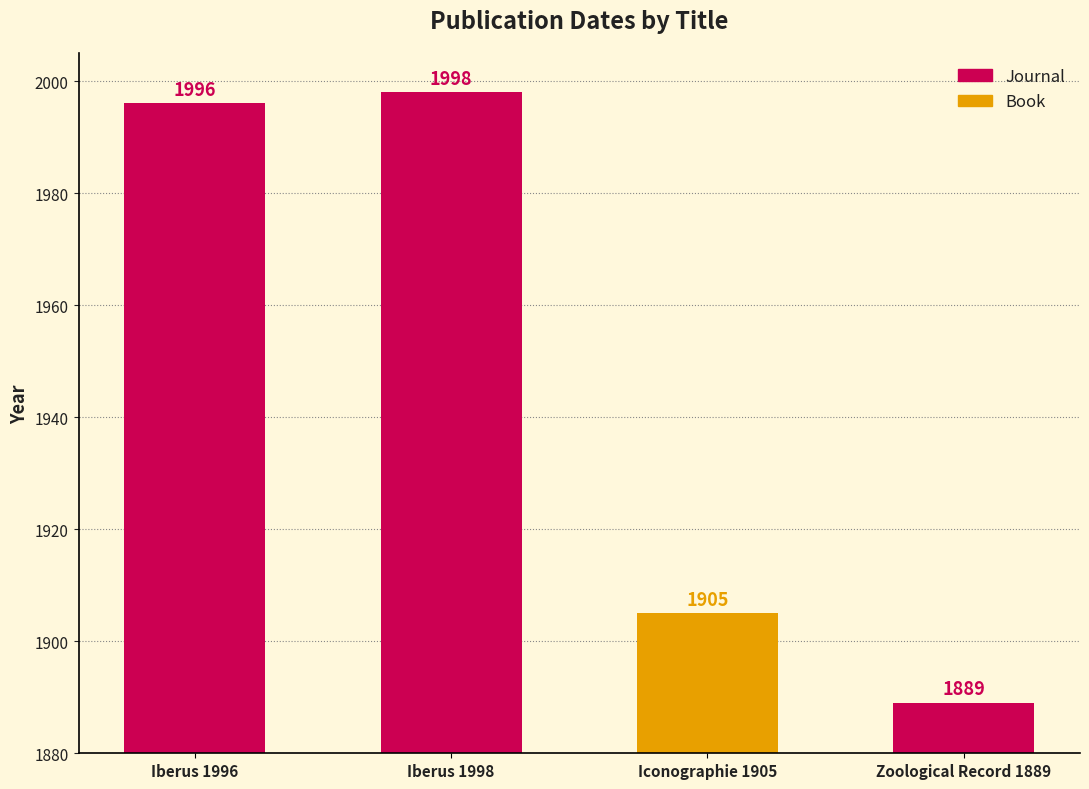

What is the change in value from Iberus 1998 to Iconographie 1905?

-93